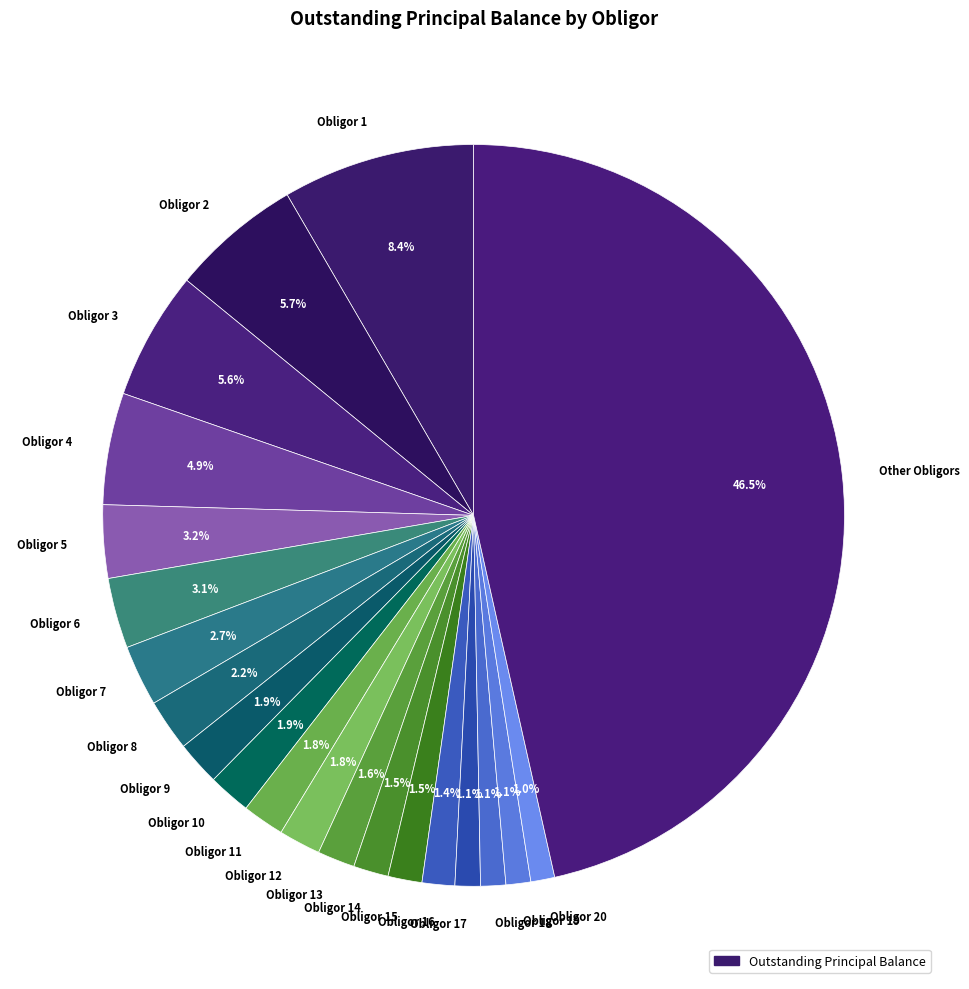

What percentage is NOT represented by Obligor 10?

98.1%